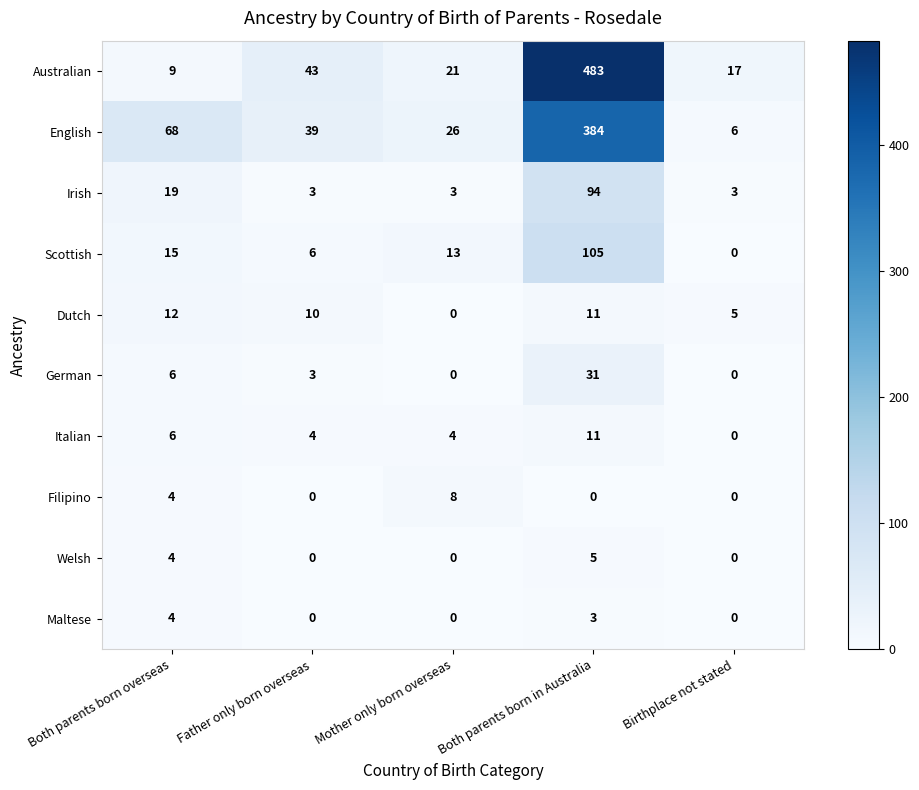

Which series has the widest spread of values?

Australian